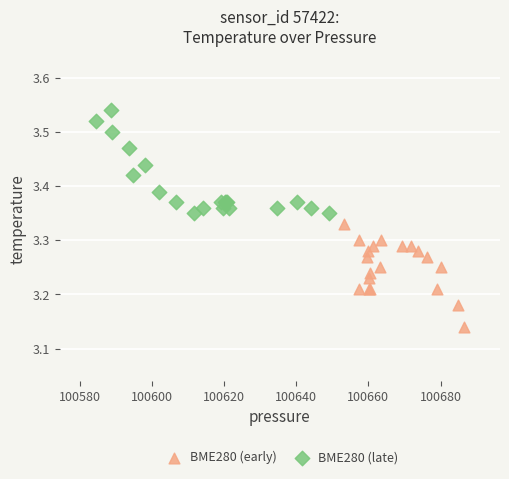

Which series reaches the minimum Y coordinate?

BME280 (early)